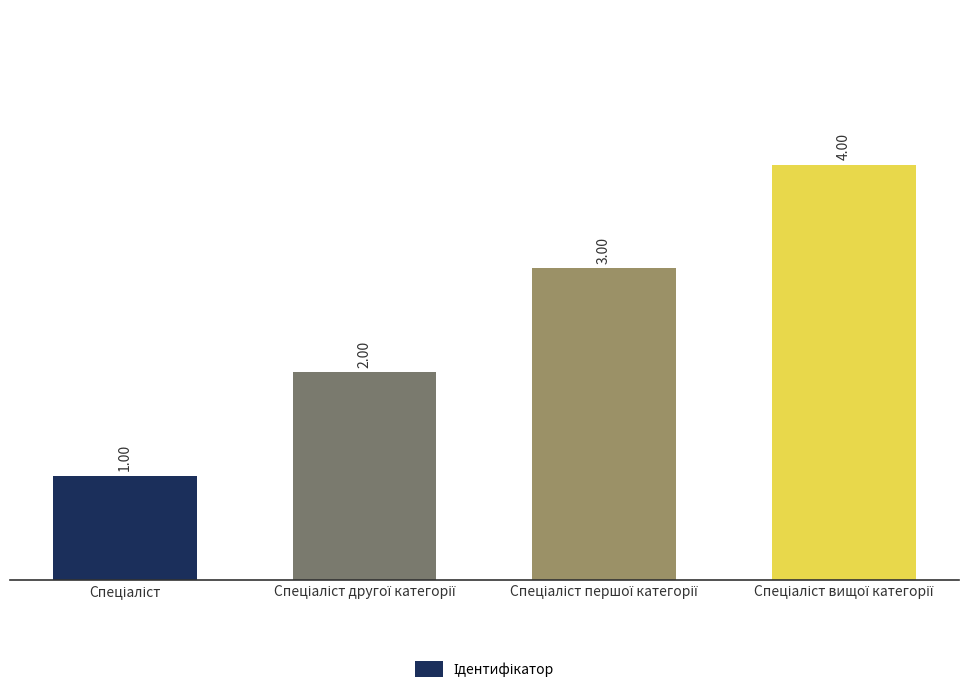

Which label corresponds to the smallest value in the chart?

Спеціаліст